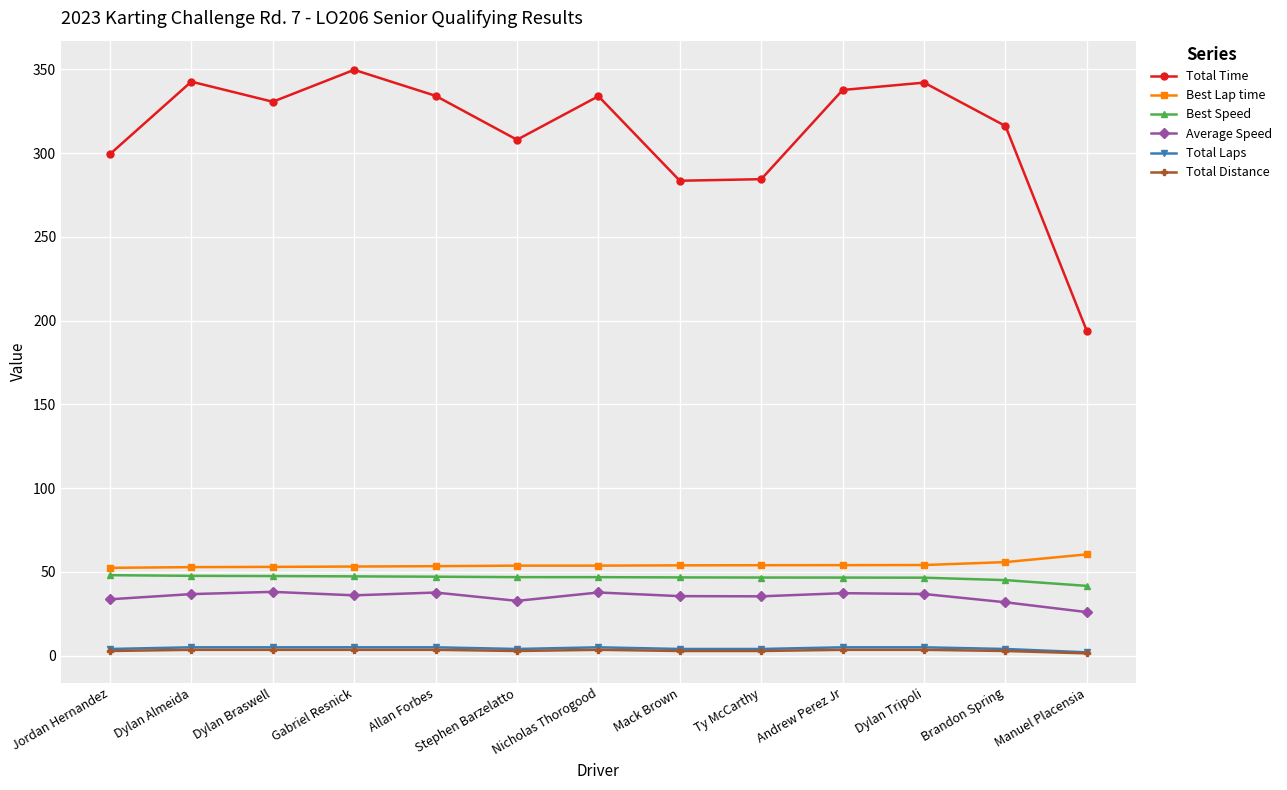

At which label does Best Speed first exceed 46?

Jordan Hernandez